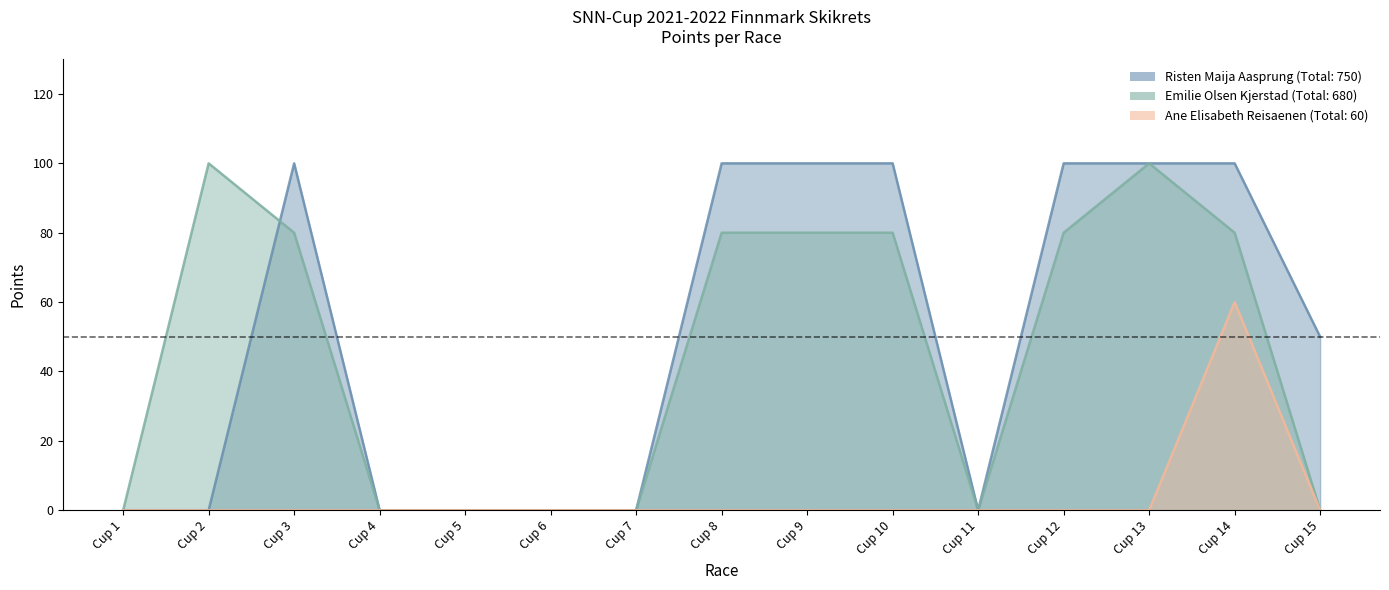

What is the value of the Risten Maija Aasprung point at the 10th from the left?

100